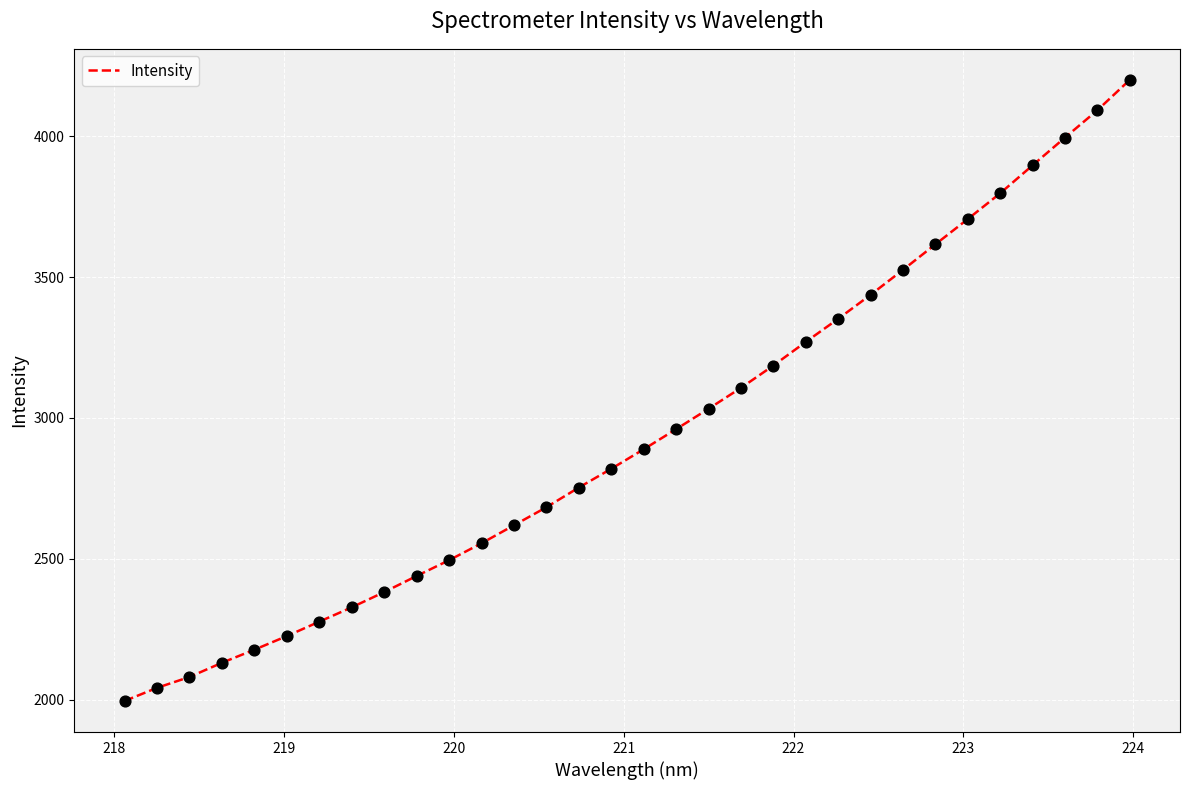

What is the difference between the maximum and minimum values?

2204.8